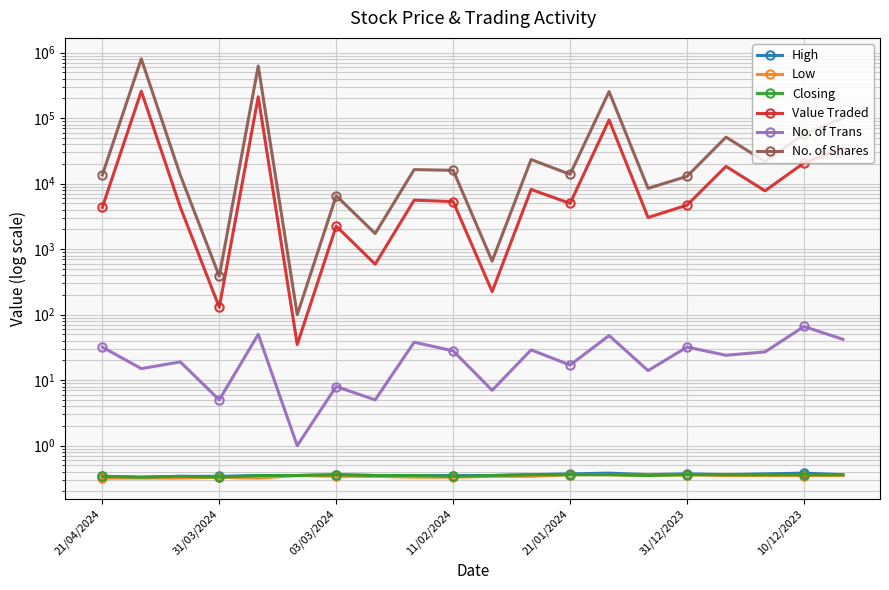

What is the average value of the No. of Trans series?

25.4